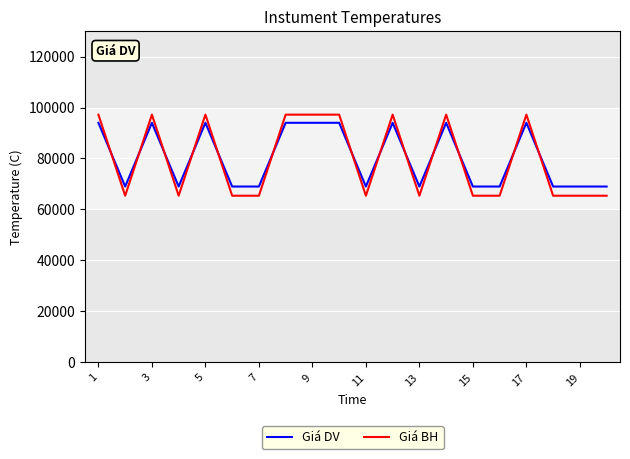

What is the lowest value of the Giá DV series?

69000